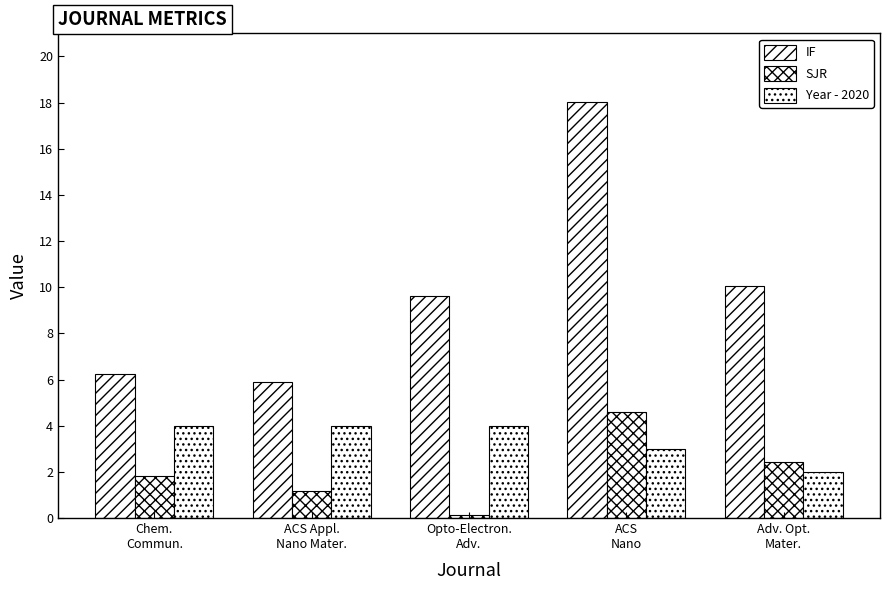

At which label does IF reach its peak?

ACS
Nano